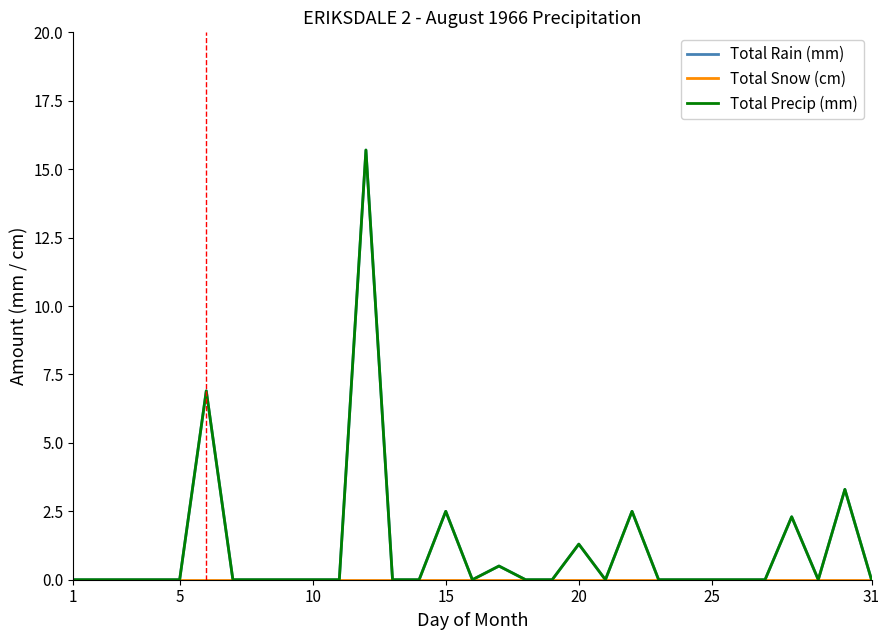

Is this an area chart (filled region under the line)?

No